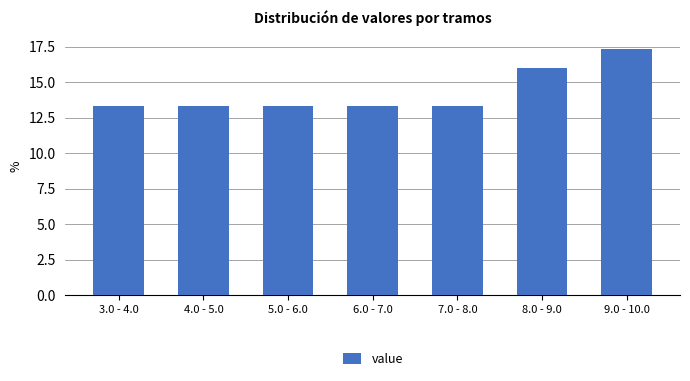

Reading left to right, extract all data points from this chart.

3.0 - 4.0=13.3	4.0 - 5.0=13.3	5.0 - 6.0=13.3	6.0 - 7.0=13.3	7.0 - 8.0=13.3	8.0 - 9.0=16.0	9.0 - 10.0=17.3